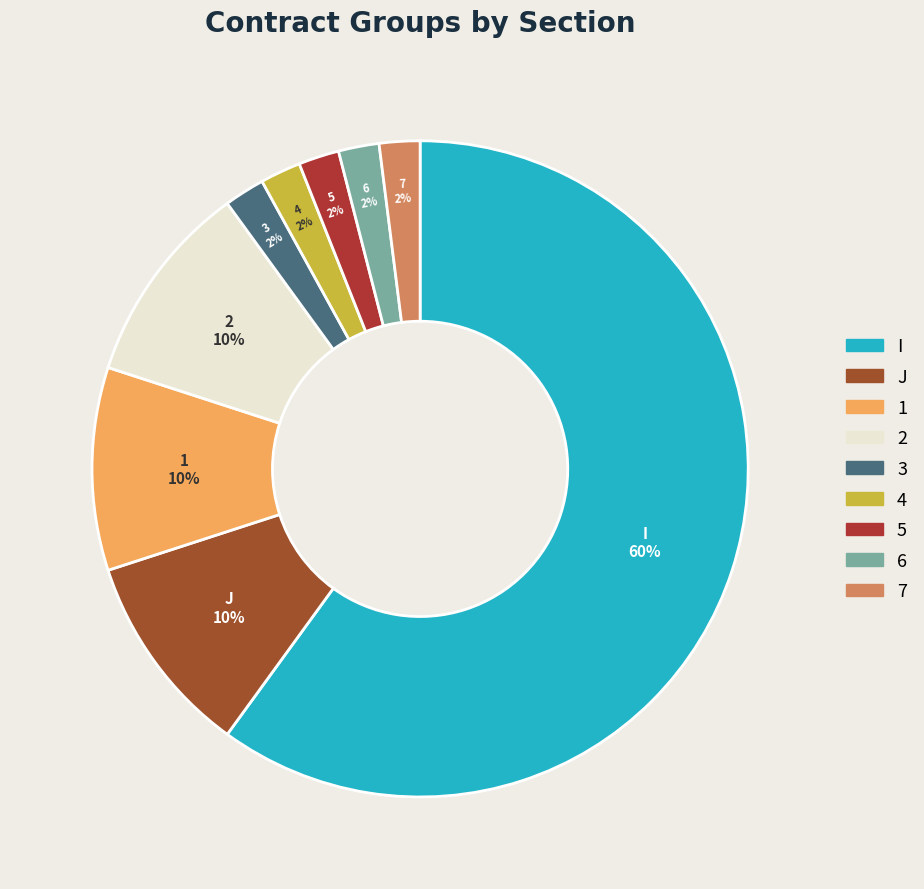

What is the ratio of the value at 3 to the value at J?

0.2